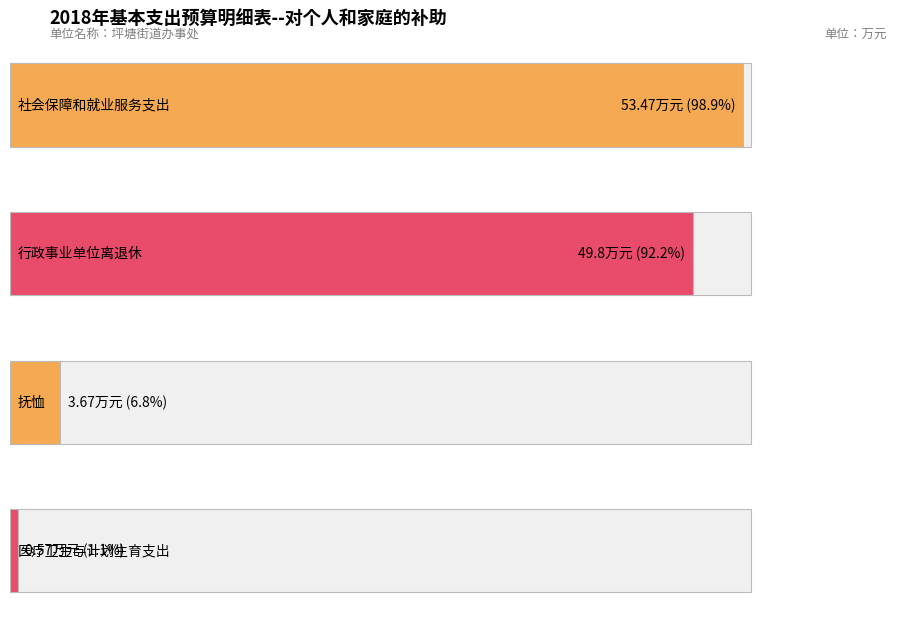

True or false: the data shows 49.8 at 行政事业单位离退休.

True